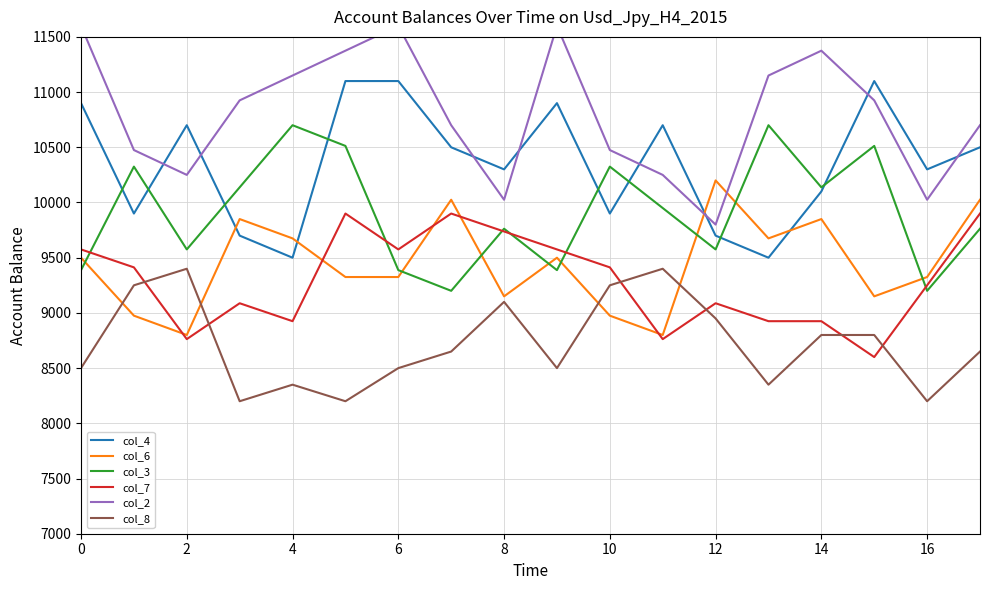

True or false: col_4 and col_7 cross at least once.

False